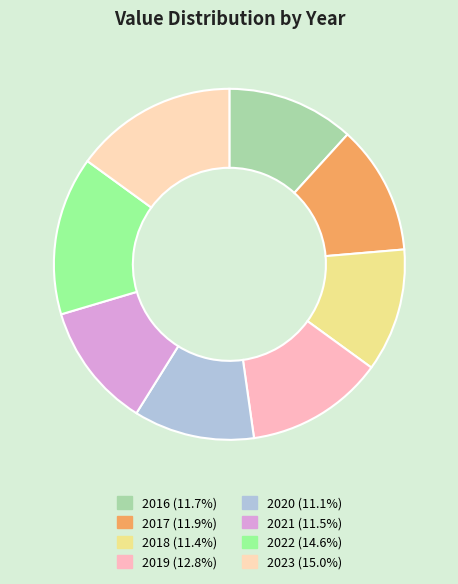

Does 2020 account for over 50% of the chart?

No